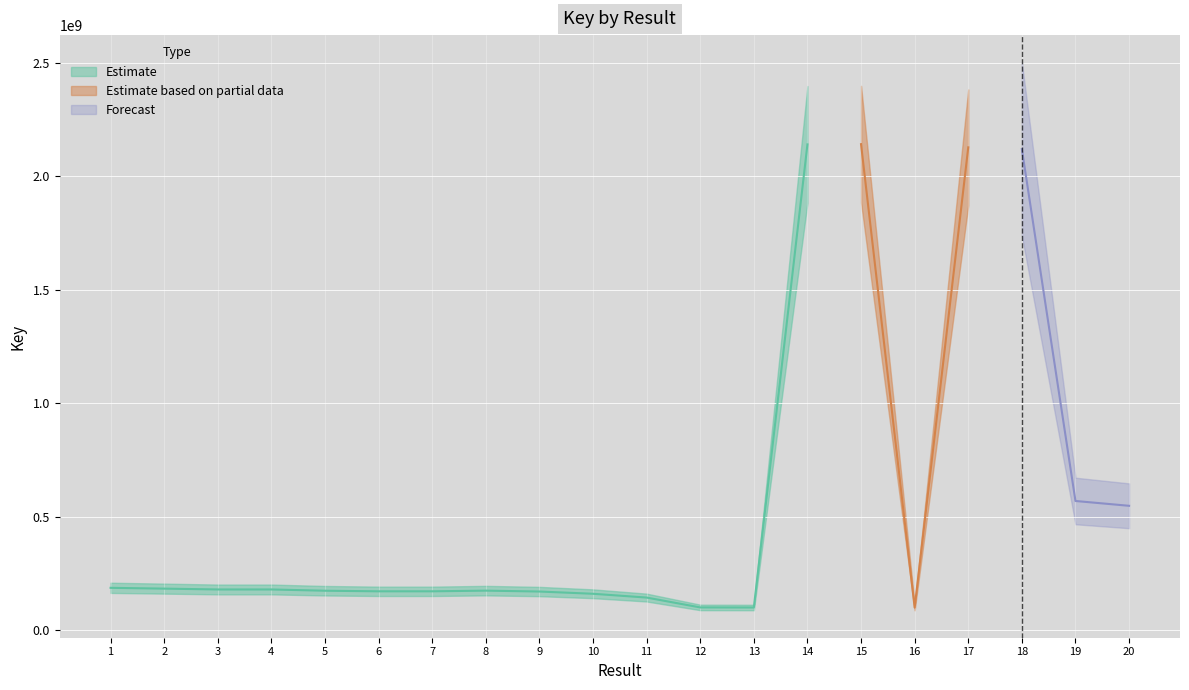

What value does the data have at 11?

144527071